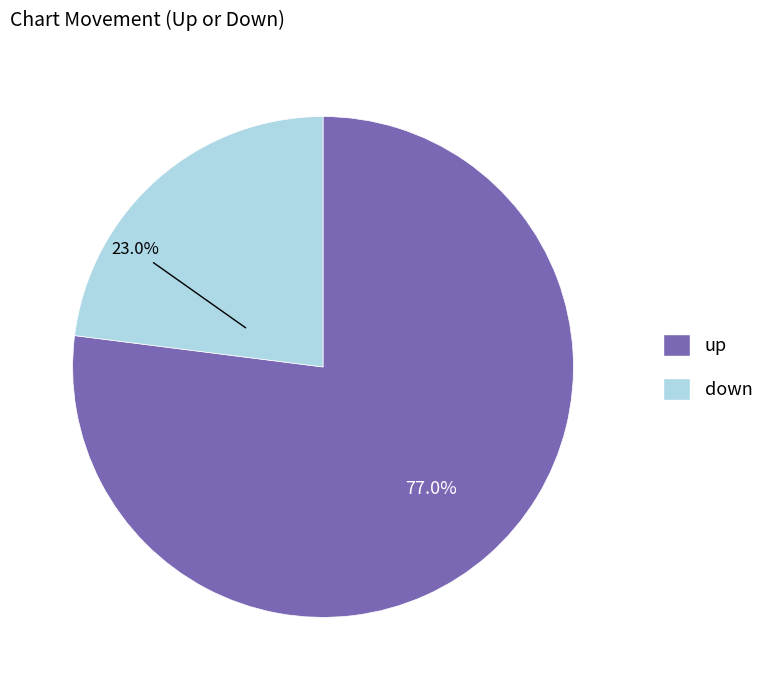

To the nearest percent, what portion does up represent?

77%